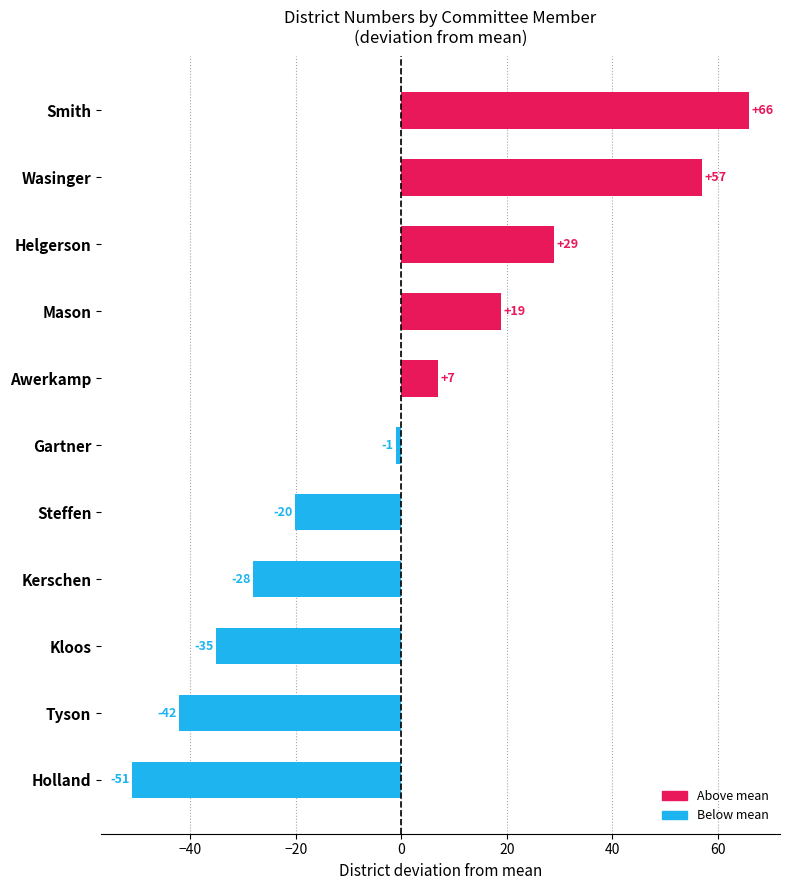

How many data points are less than -1?

6